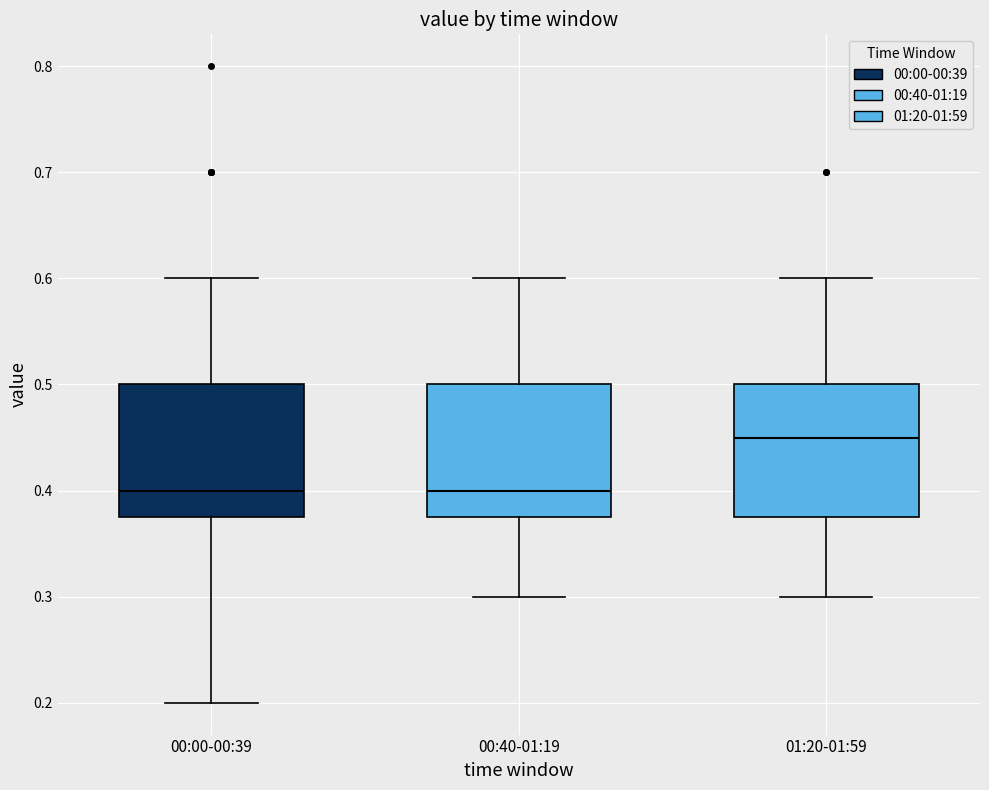

Where is the lower edge of the box for 00:00-00:39 on the y-axis? The values are not printed on the chart, so give them approximately, as read against the axis.

0.38